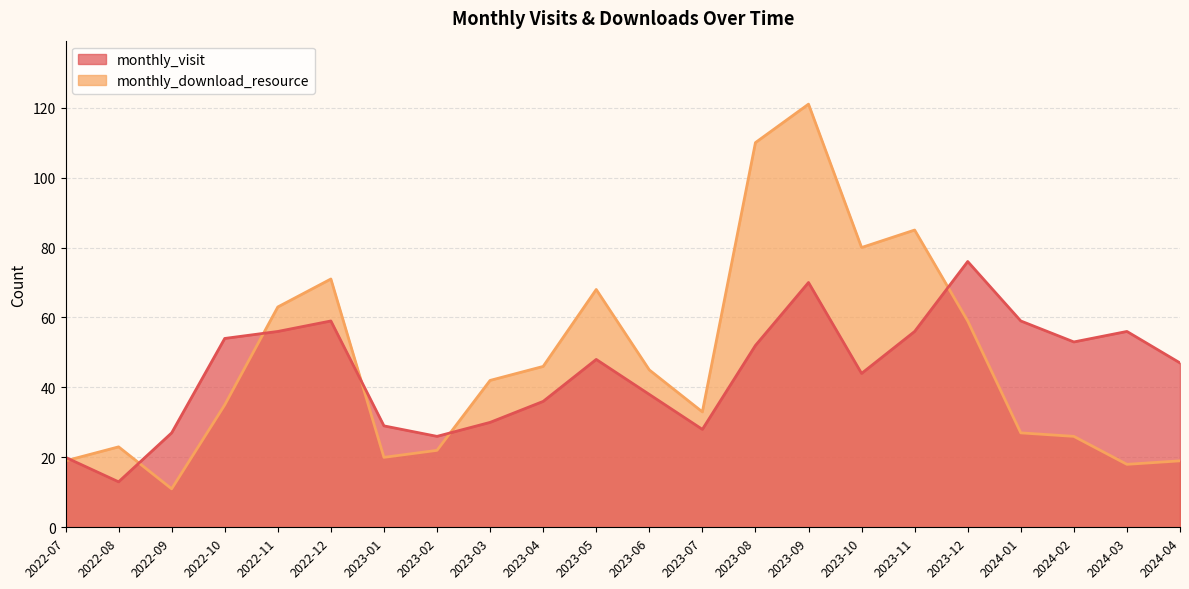

Is it true that monthly_visit equals 36 at 2023-04?

True